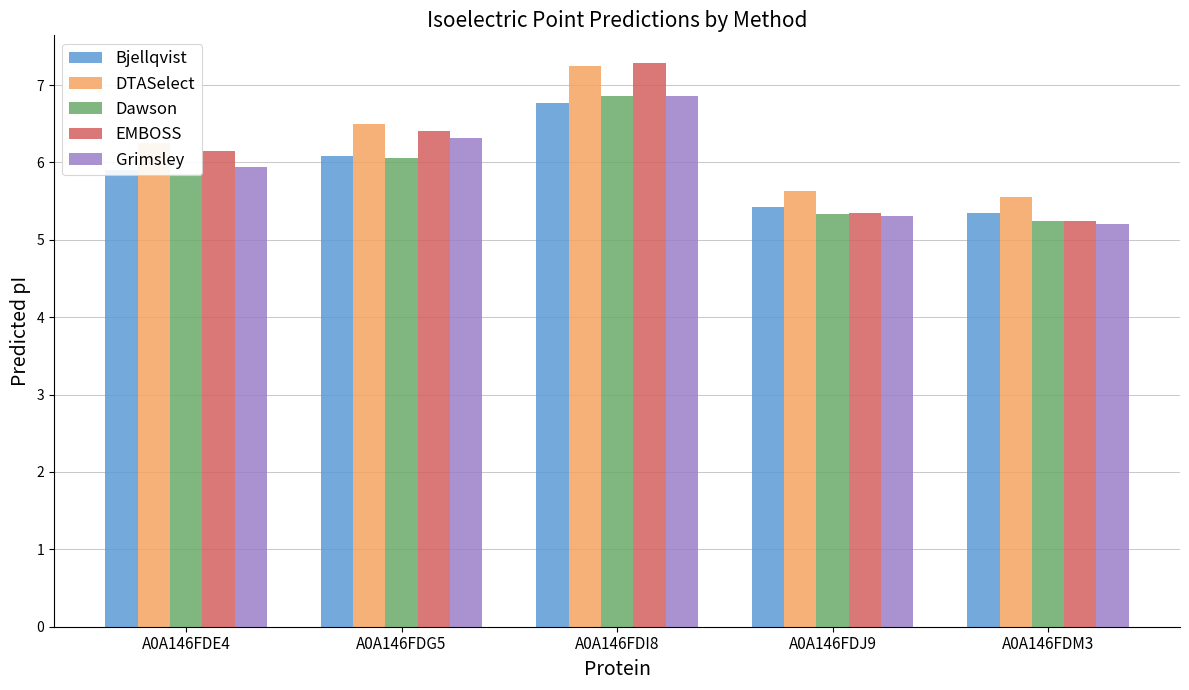

What is the value of the Bjellqvist bar at the 1st from the left?

5.9